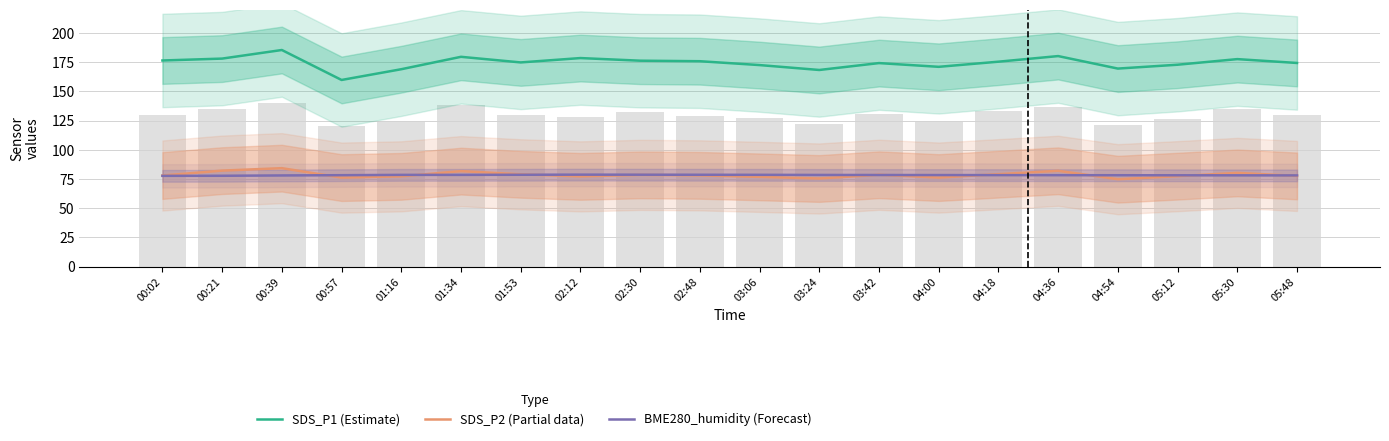

Which series changed the most between 02:30 and 05:30?

SDS_P2 (Partial data)